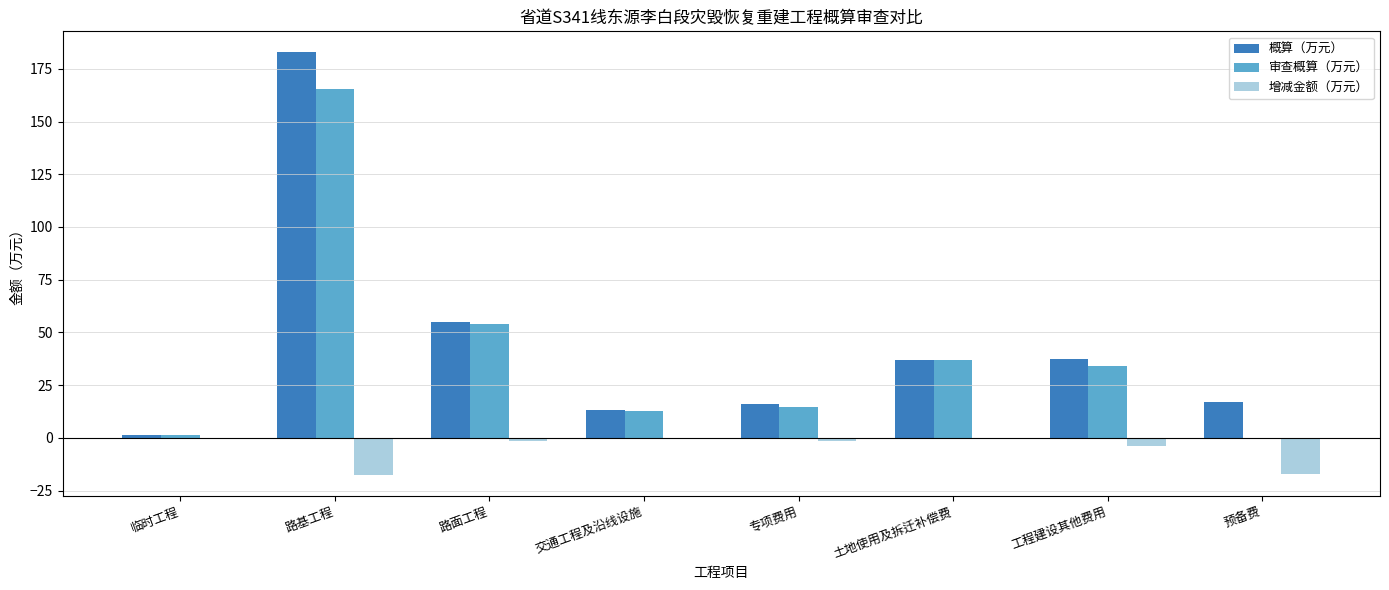

What is the spread (max minus min) of values at 专项费用?

17.8